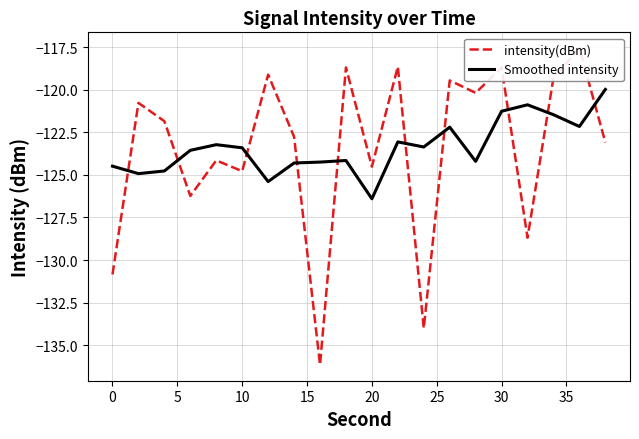

What is the difference between the second highest and minimum values in the intensity(dBm) series?

17.5